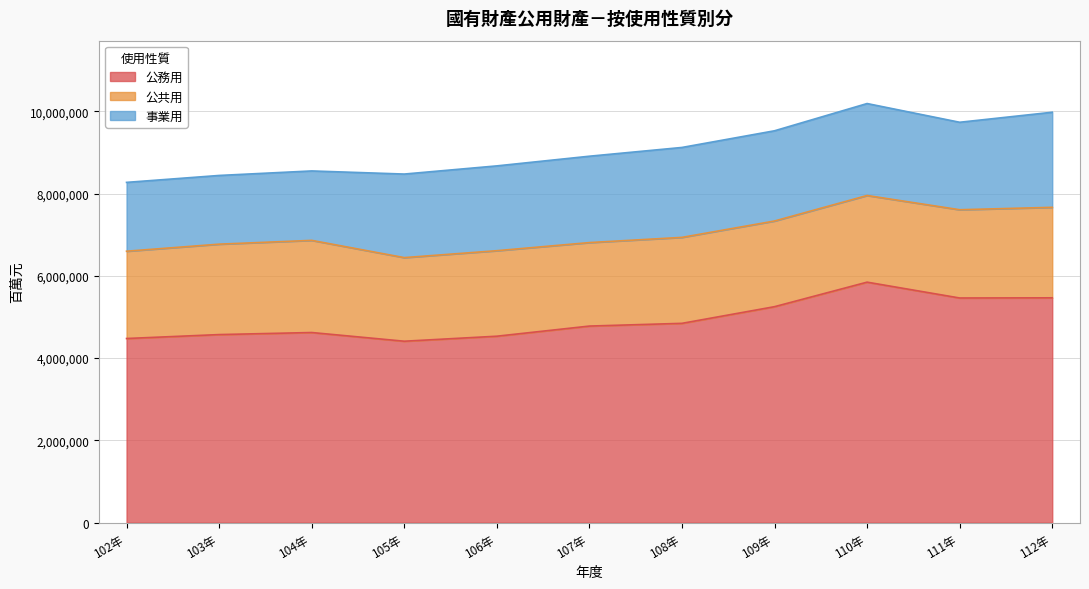

Is the value of 公共用 at 105年 greater than the value of 公務用 at 111年?

No